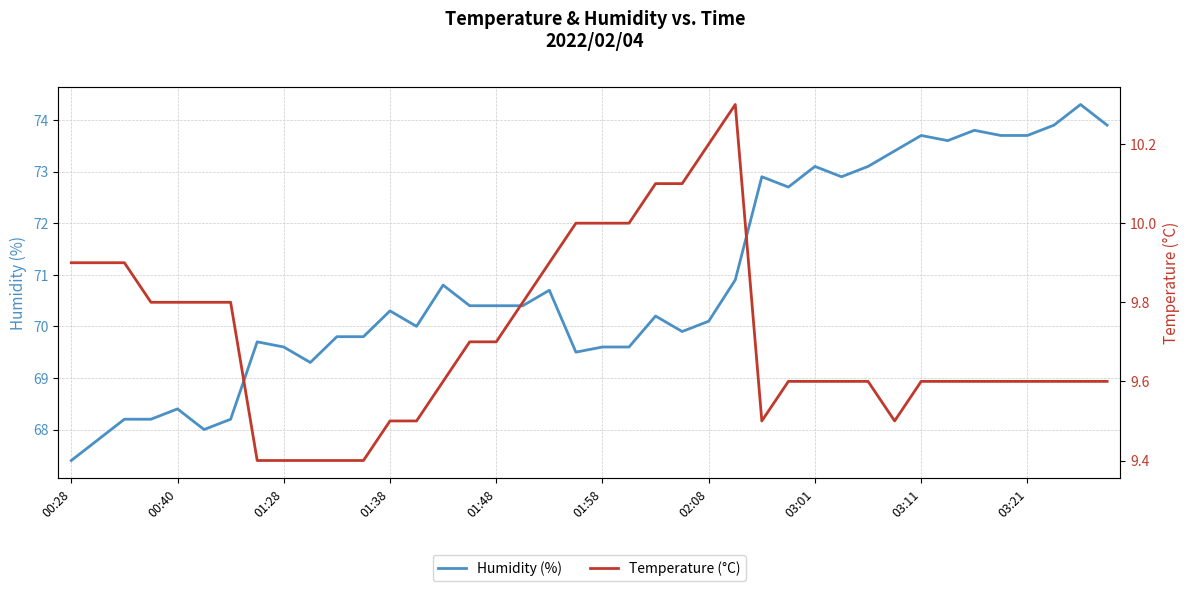

Is it true that Temperature (°C) equals 10.0 at 19?

True